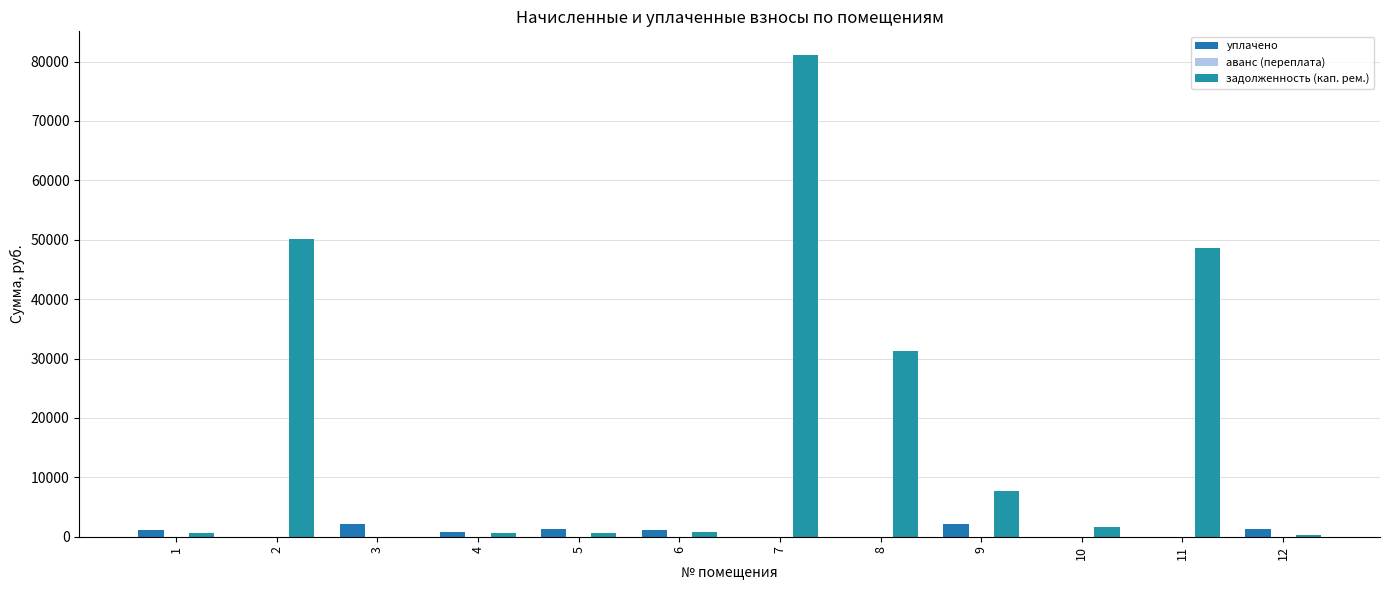

Count the number of data series in this chart.

3